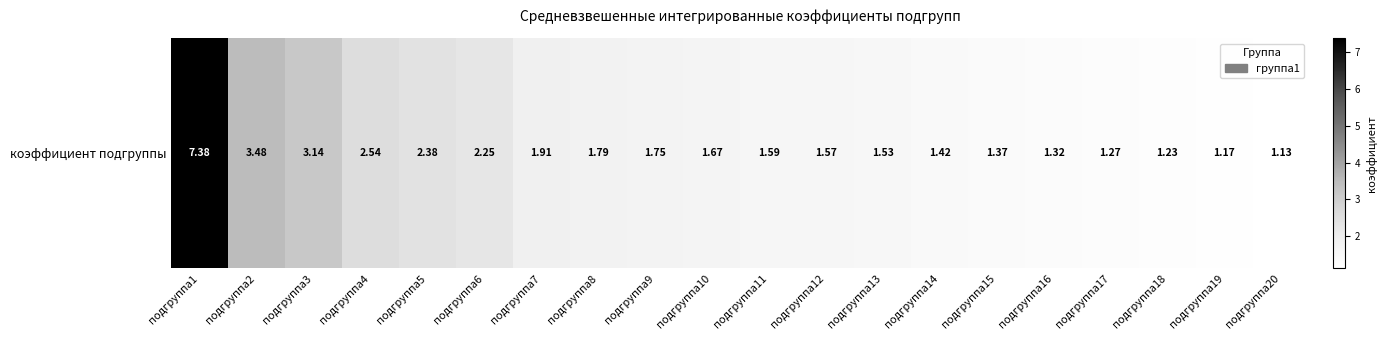

At which category does the chart reach its minimum across all series?

подгруппа20